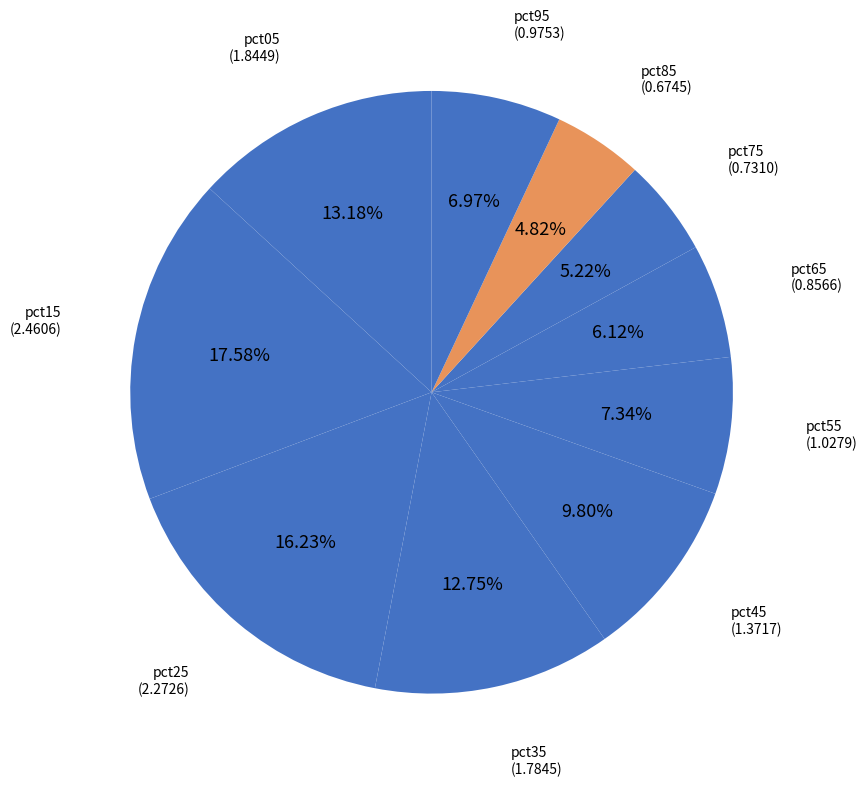

Count the number of slices in the pie.

10